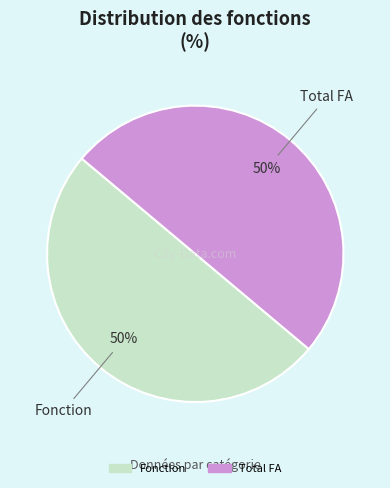

To the nearest percent, what is the average slice percentage?

50%